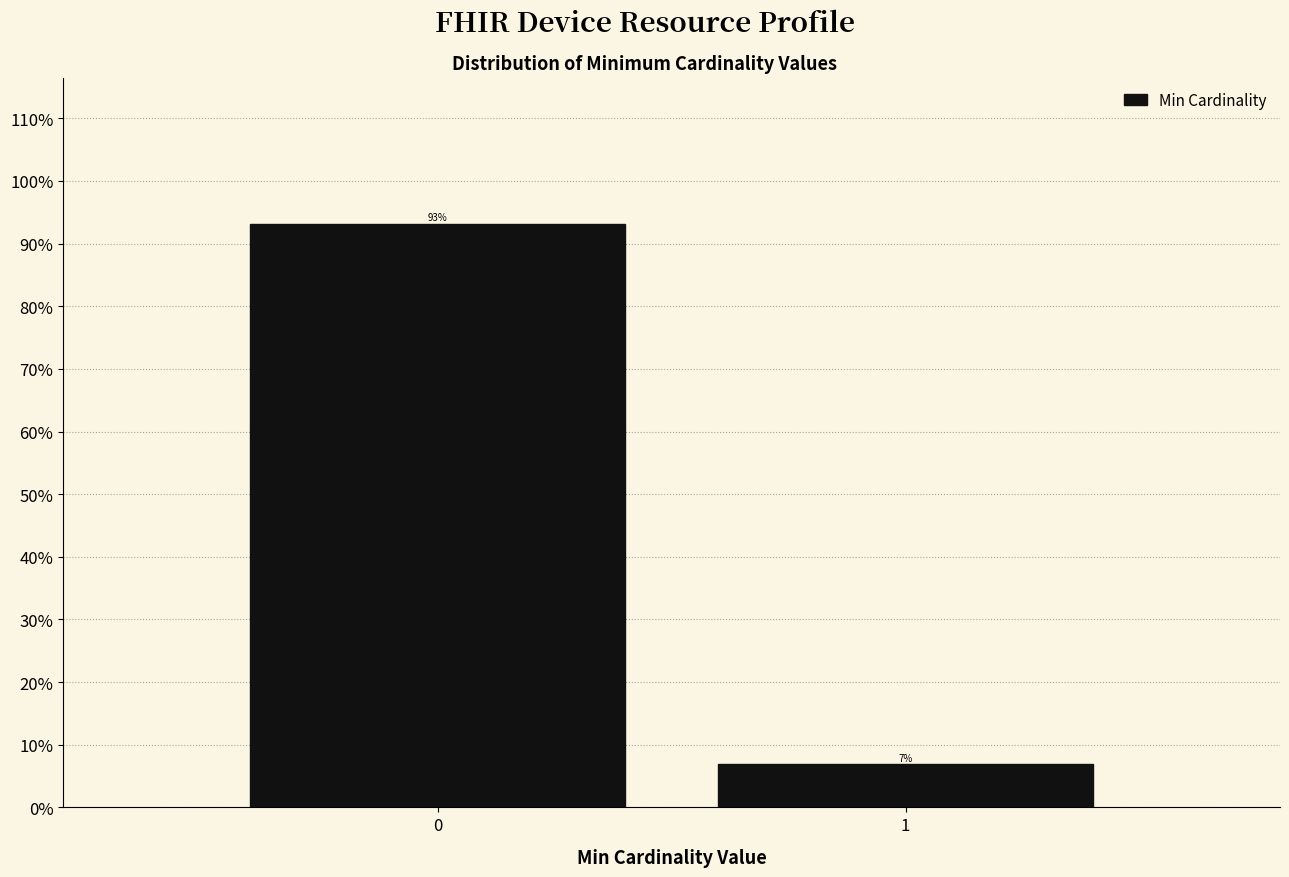

What is the sum of all values?

100.0